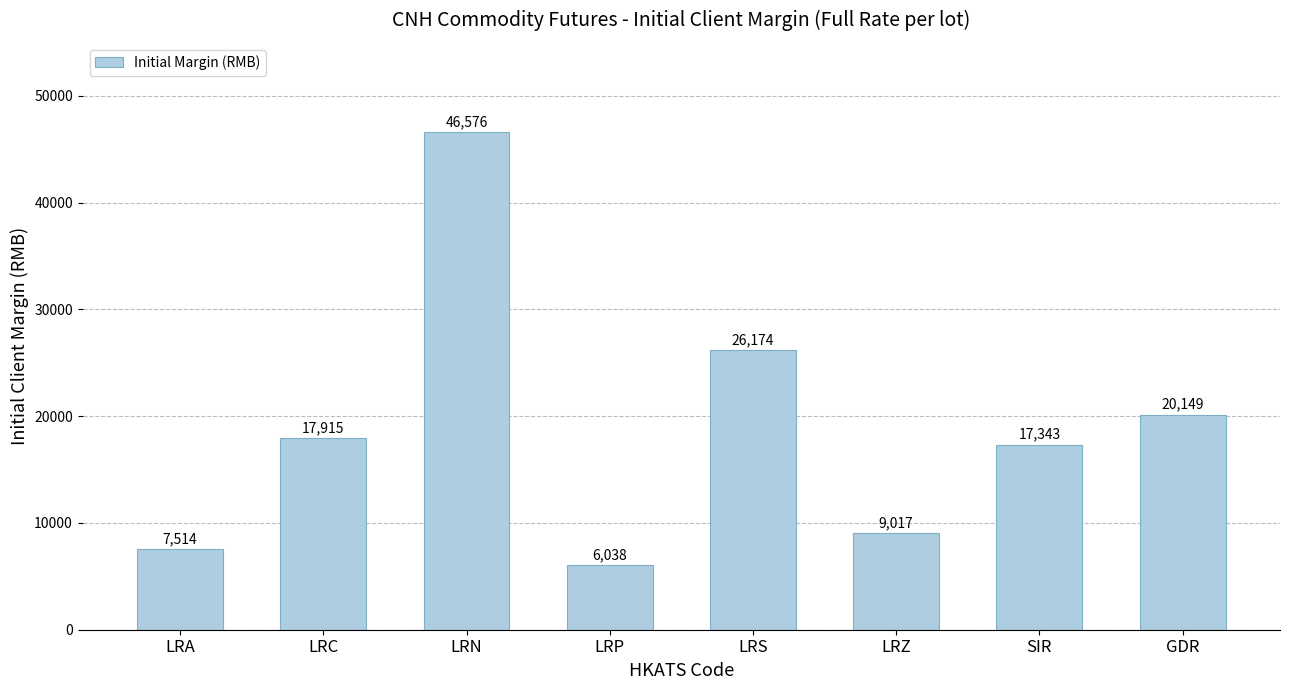

Rank the categories by value from highest to lowest.

LRN, LRS, GDR, LRC, SIR, LRZ, LRA, LRP